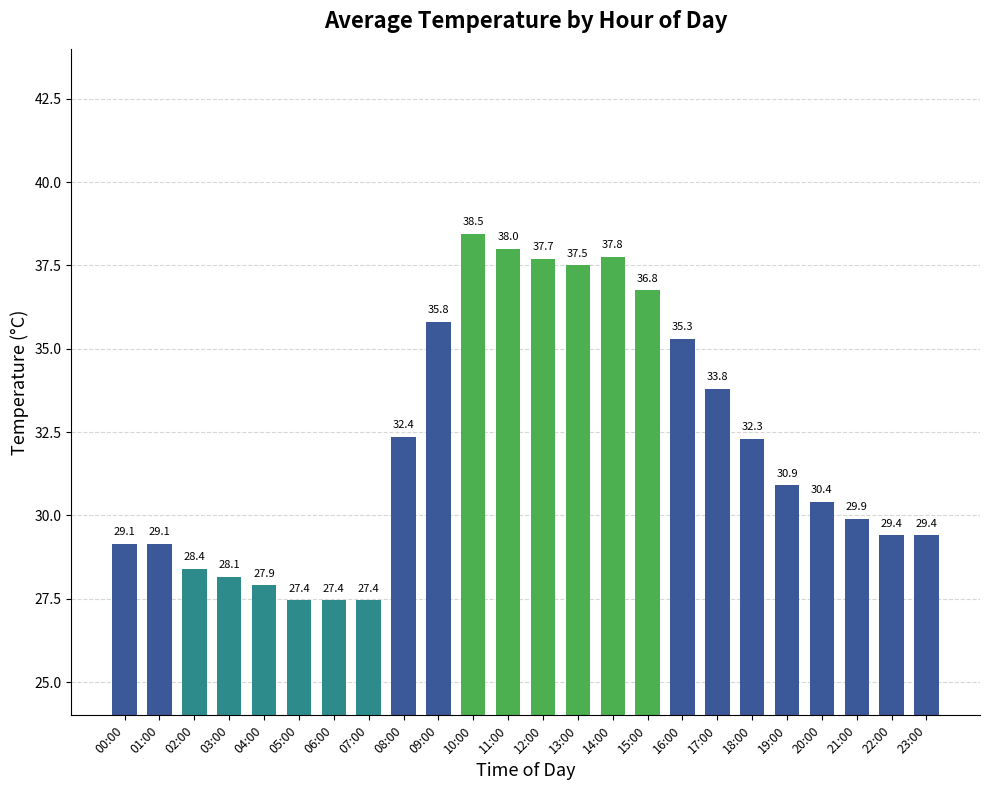

What is the label of the 5th bar from the left?

04:00